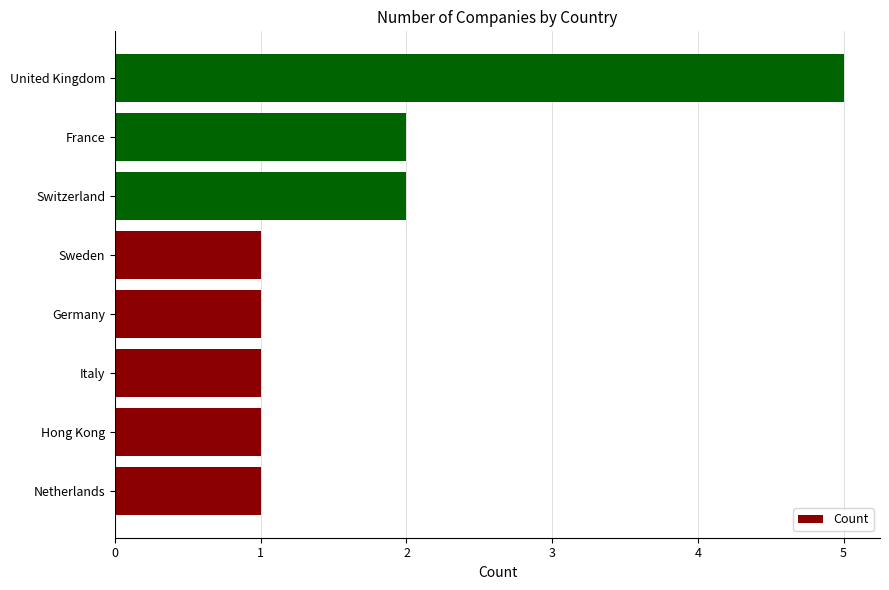

How many bars are there in total?

8